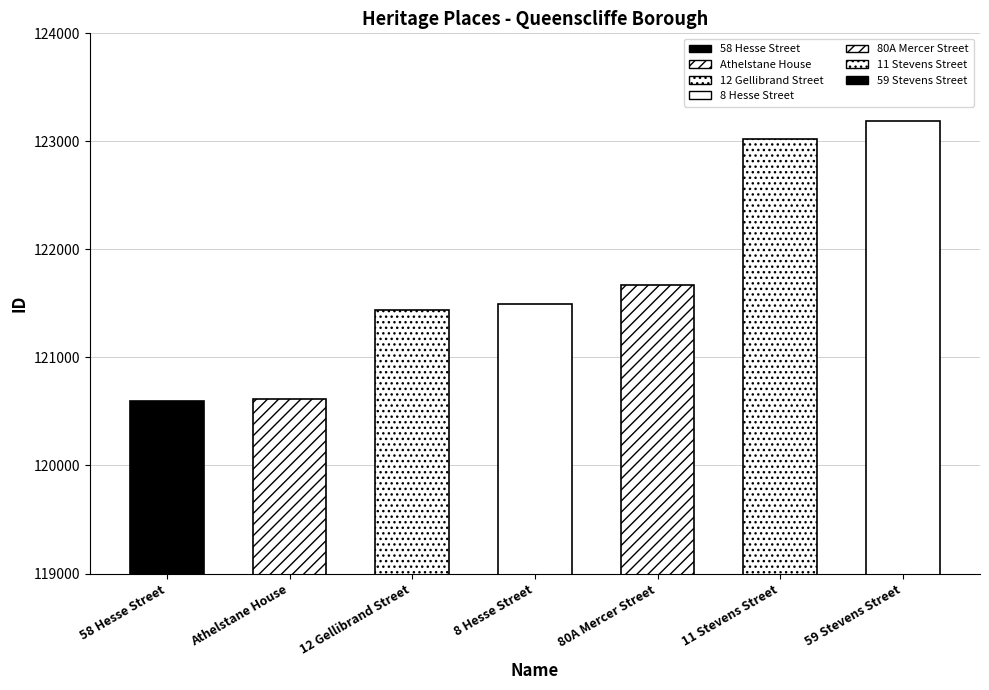

The chart shows a value of 27143 at 80A Mercer Street. True or false?

False